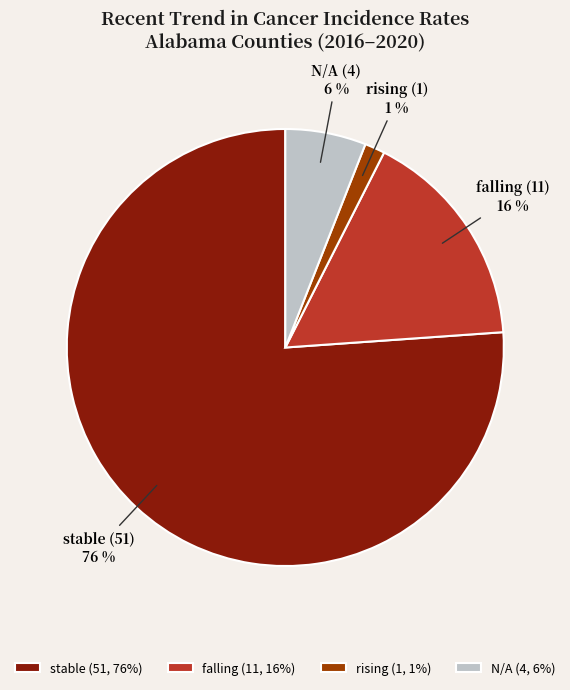

Is the sum of stable and N/A greater than half?

Yes